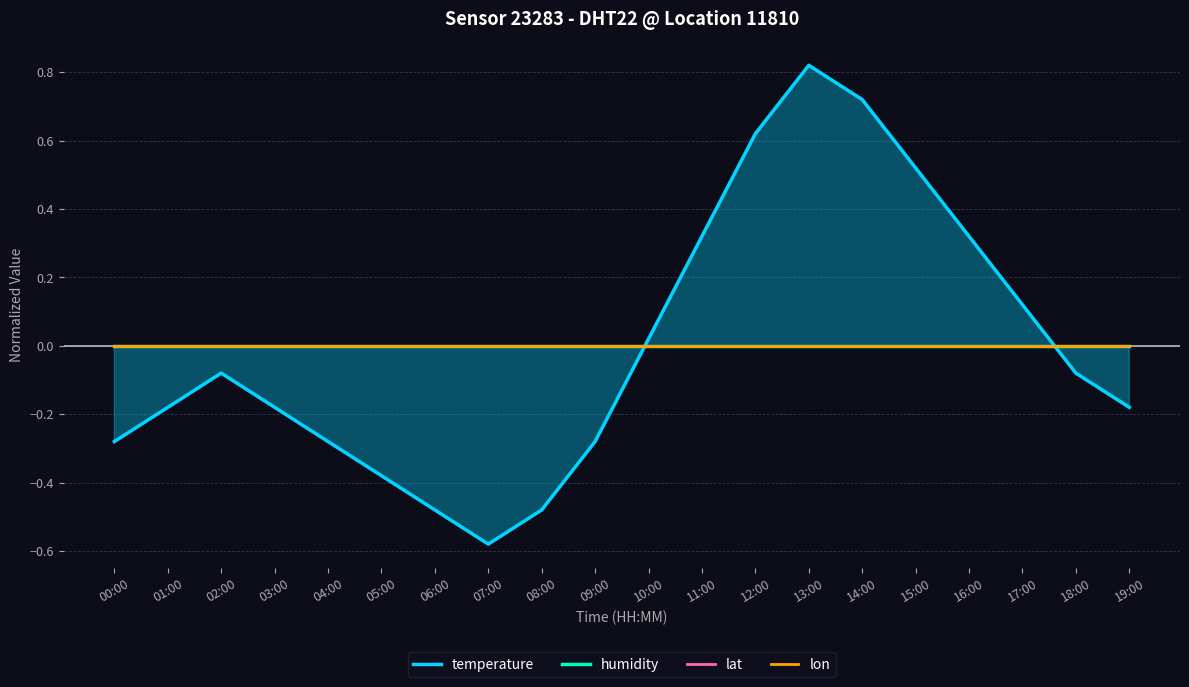

List the labels in order of temperature value, smallest first.

07:00, 06:00, 08:00, 05:00, 00:00, 04:00, 09:00, 01:00, 03:00, 19:00, 02:00, 18:00, 10:00, 17:00, 11:00, 16:00, 15:00, 12:00, 14:00, 13:00